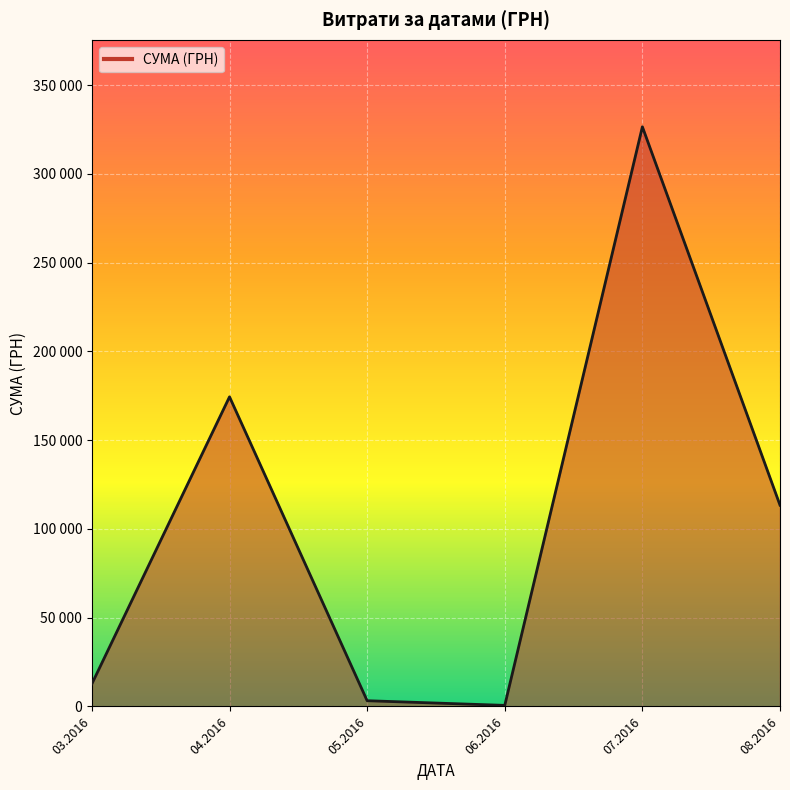

Does the chart display data point markers on the line(s)?

No